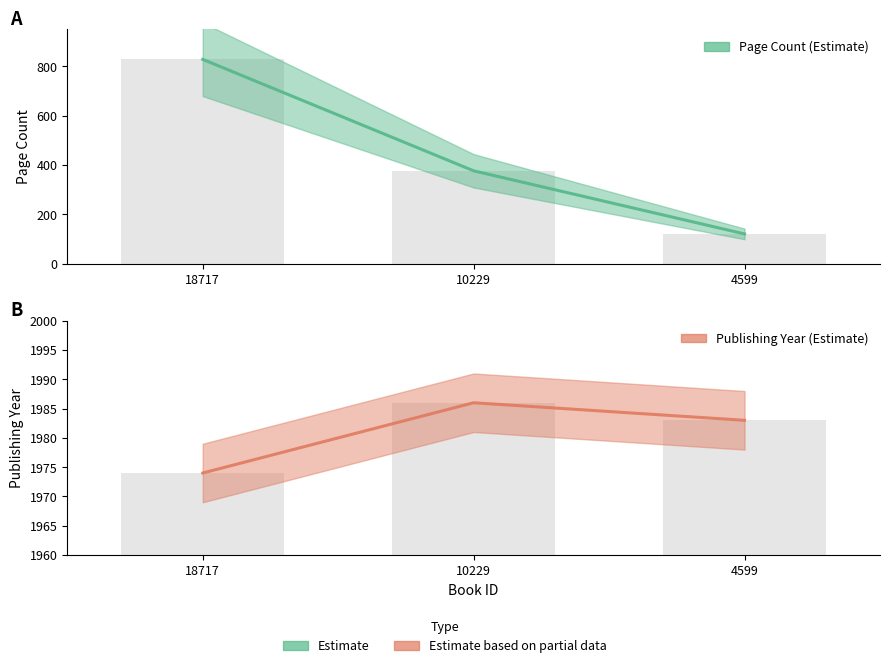

What is the spread (max minus min) of values at 18717?

1146